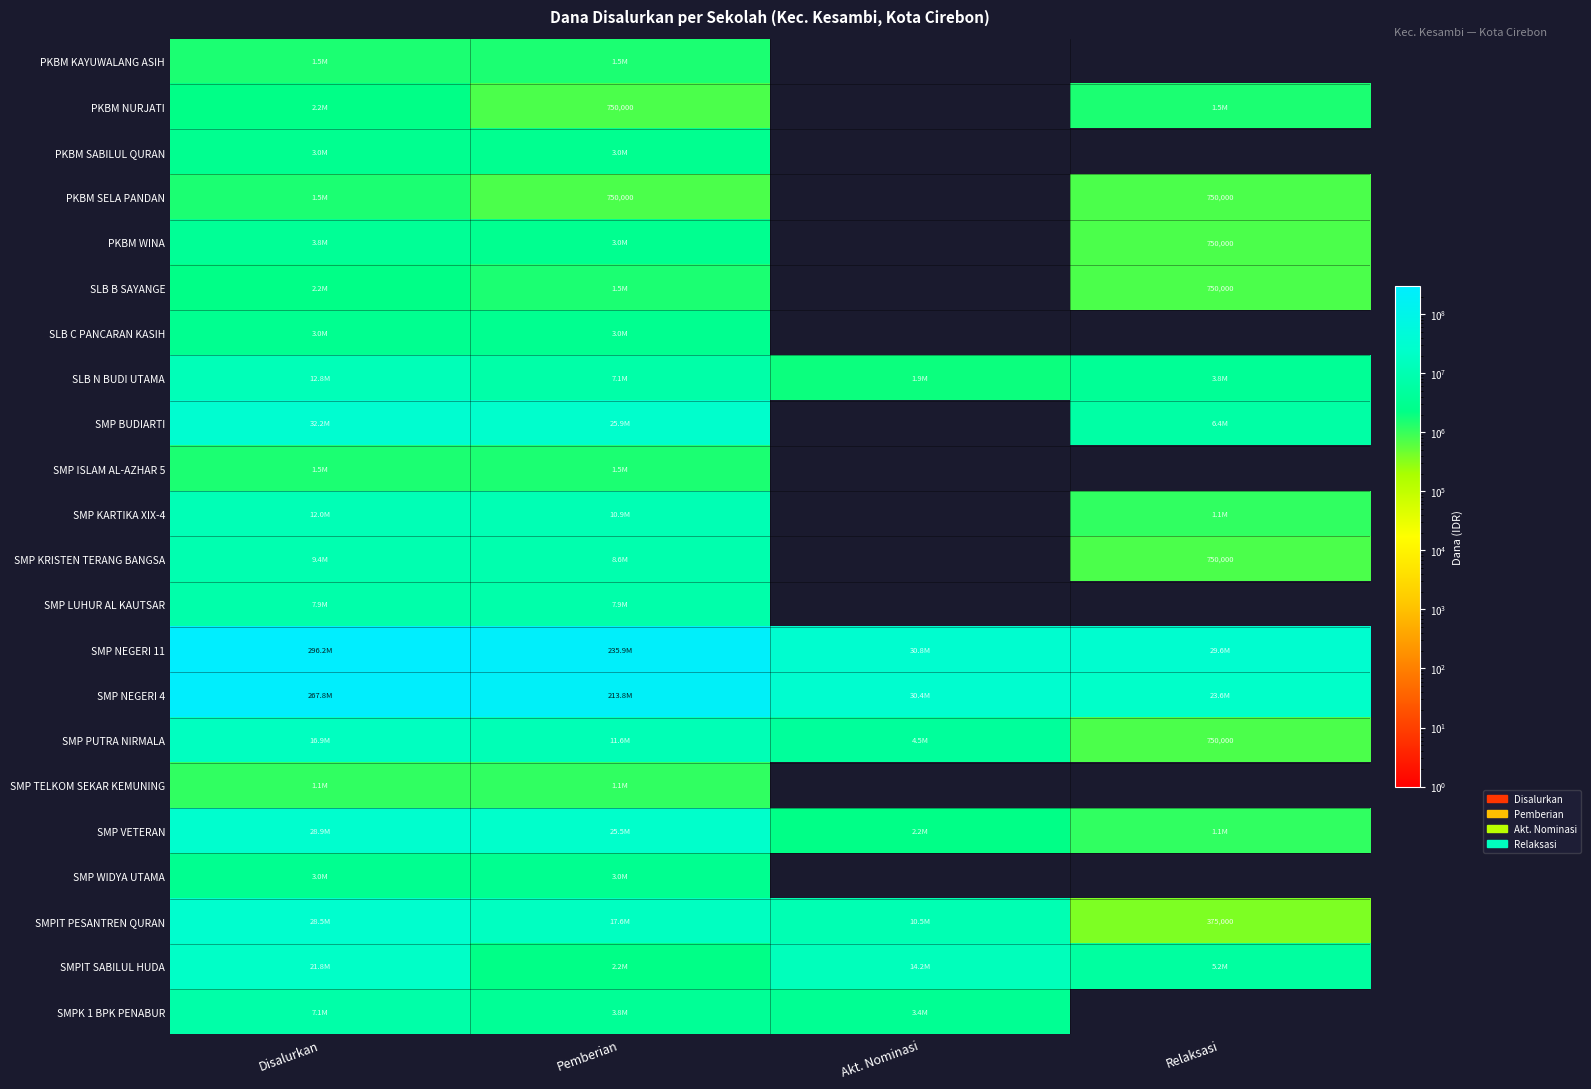

How many series are shown in this chart?

22